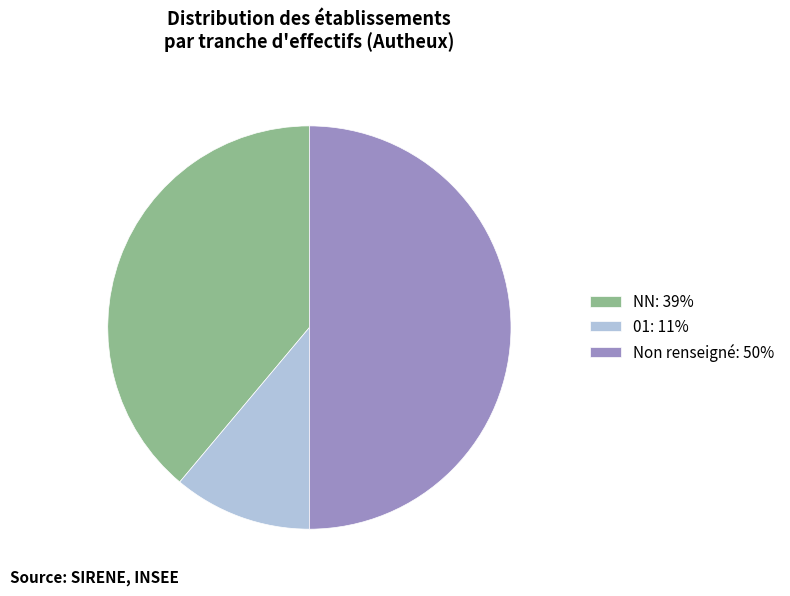

Approximately how many times larger is the value at NN: 39% compared to Non renseigné: 50%?

0.8